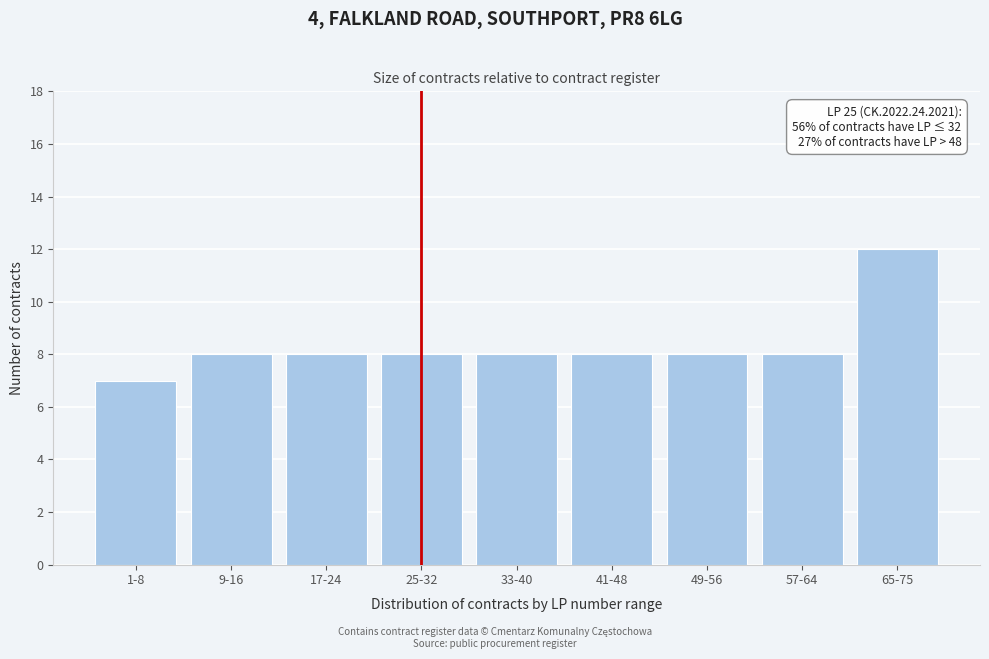

Reading left to right, what are all the values shown in this chart?

7	8	8	8	8	8	8	8	12